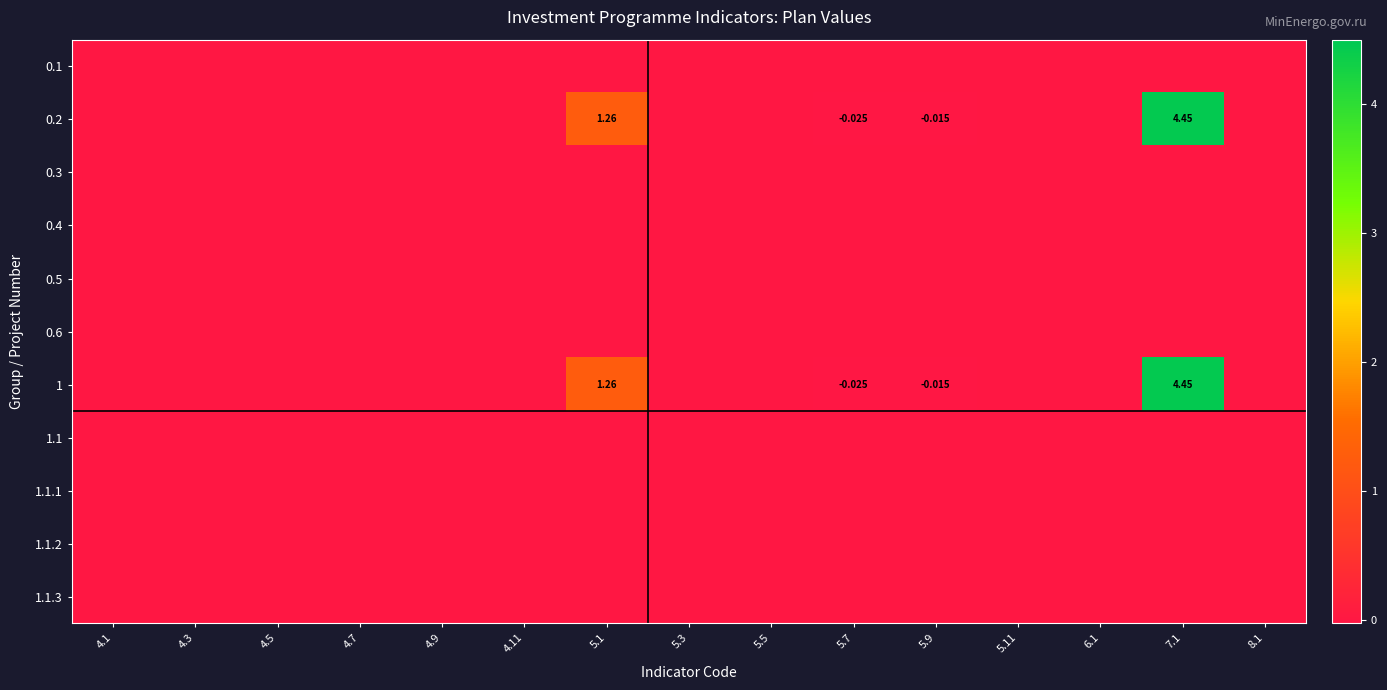

Is the value of 0.2 at 4.5 greater than the value of 0.1 at 4.3?

No